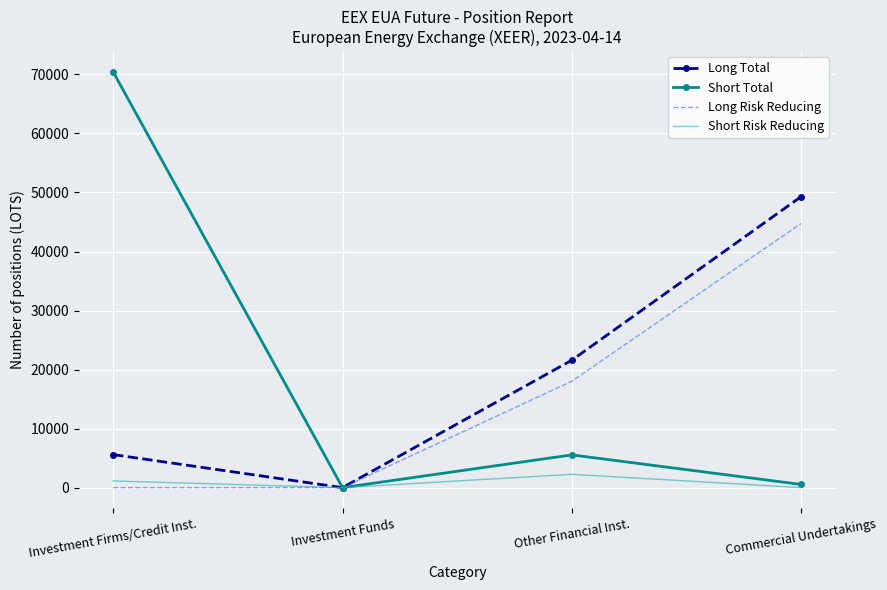

At which category is the sum across all series the highest?

Commercial Undertakings